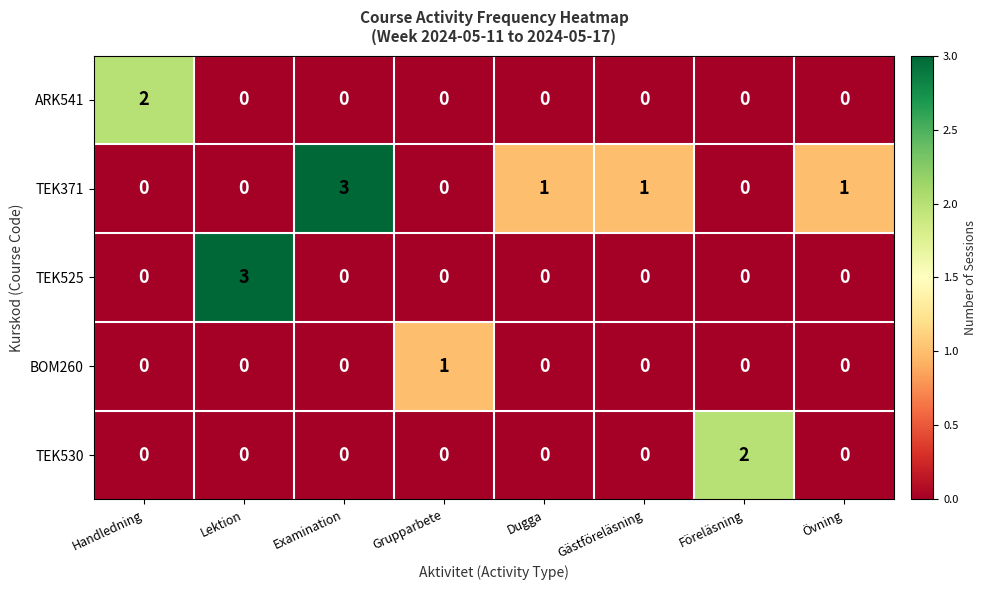

What is the greatest value displayed?

3